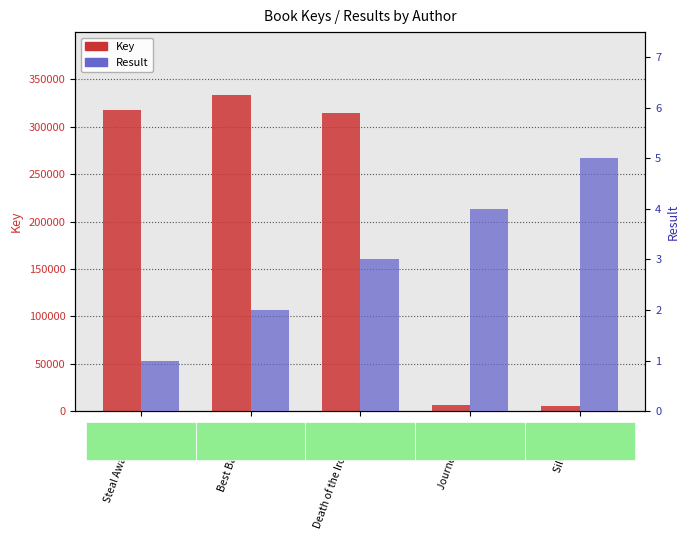

Between Death of the Iron Horse and Best Bad Thing, which is larger?

Best Bad Thing